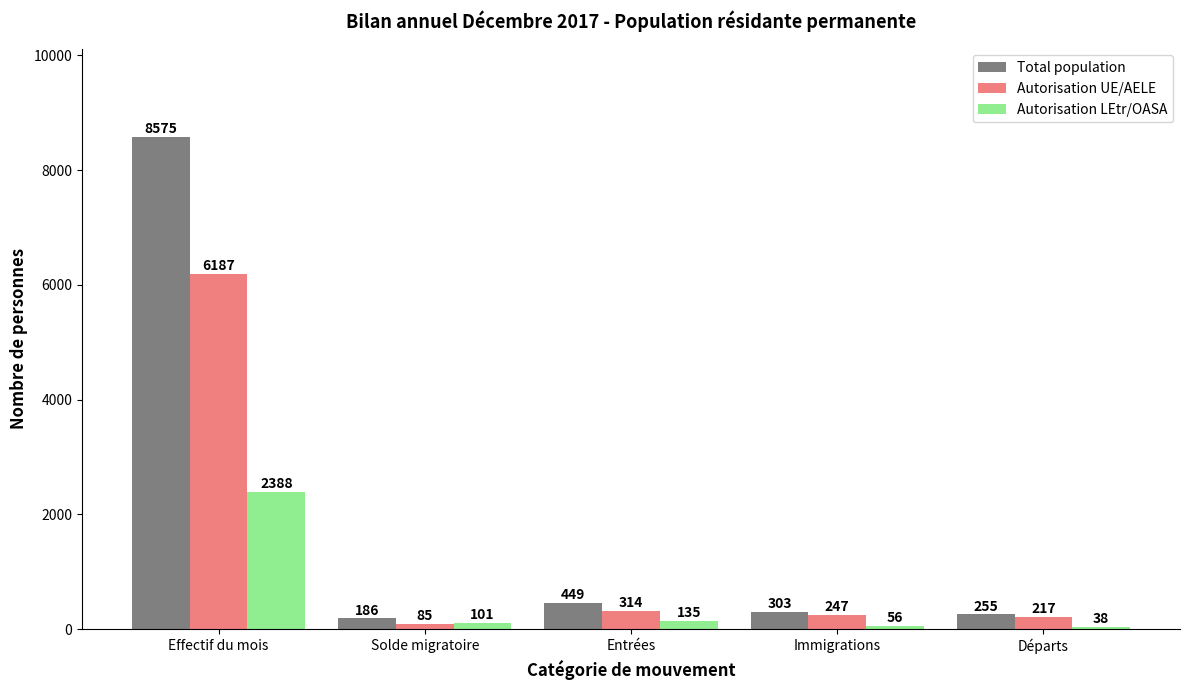

At Solde migratoire, list the series in order from largest to smallest.

Total population, Autorisation LEtr/OASA, Autorisation UE/AELE